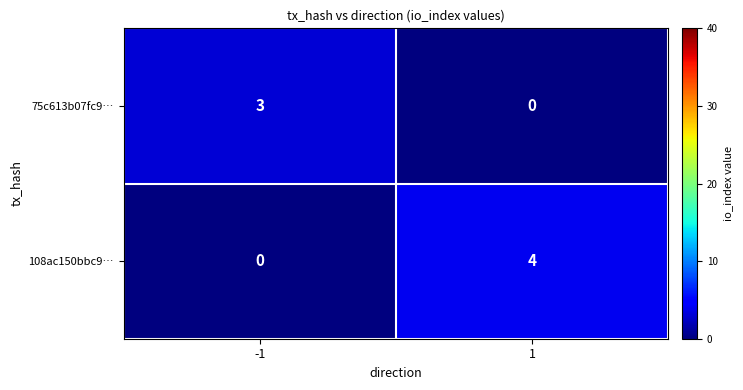

What is the sum of all 108ac150bbc9… values?

4